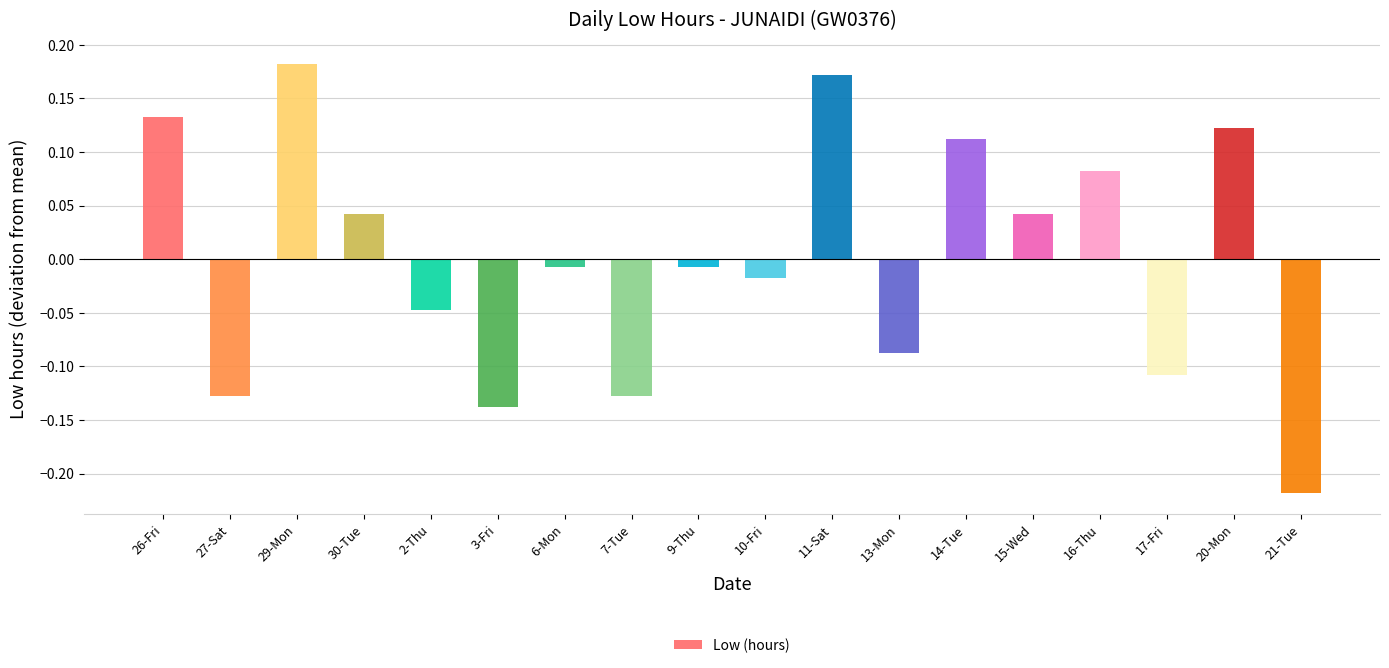

Are the bars grouped side by side (vs. stacked)?

No